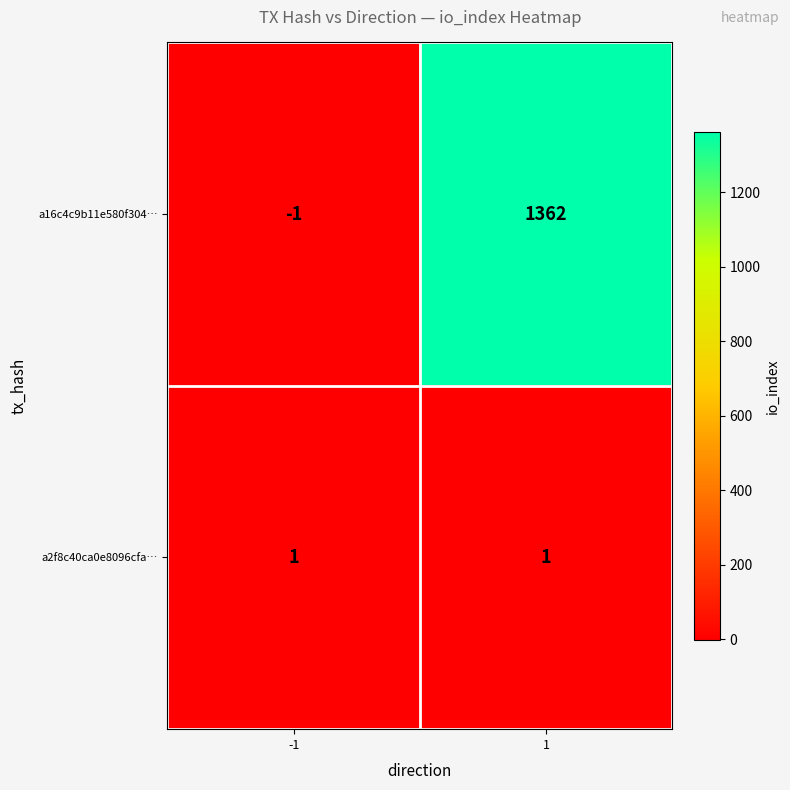

Between -1 and 1, which series saw the biggest shift?

a16c4c9b11e580f304…